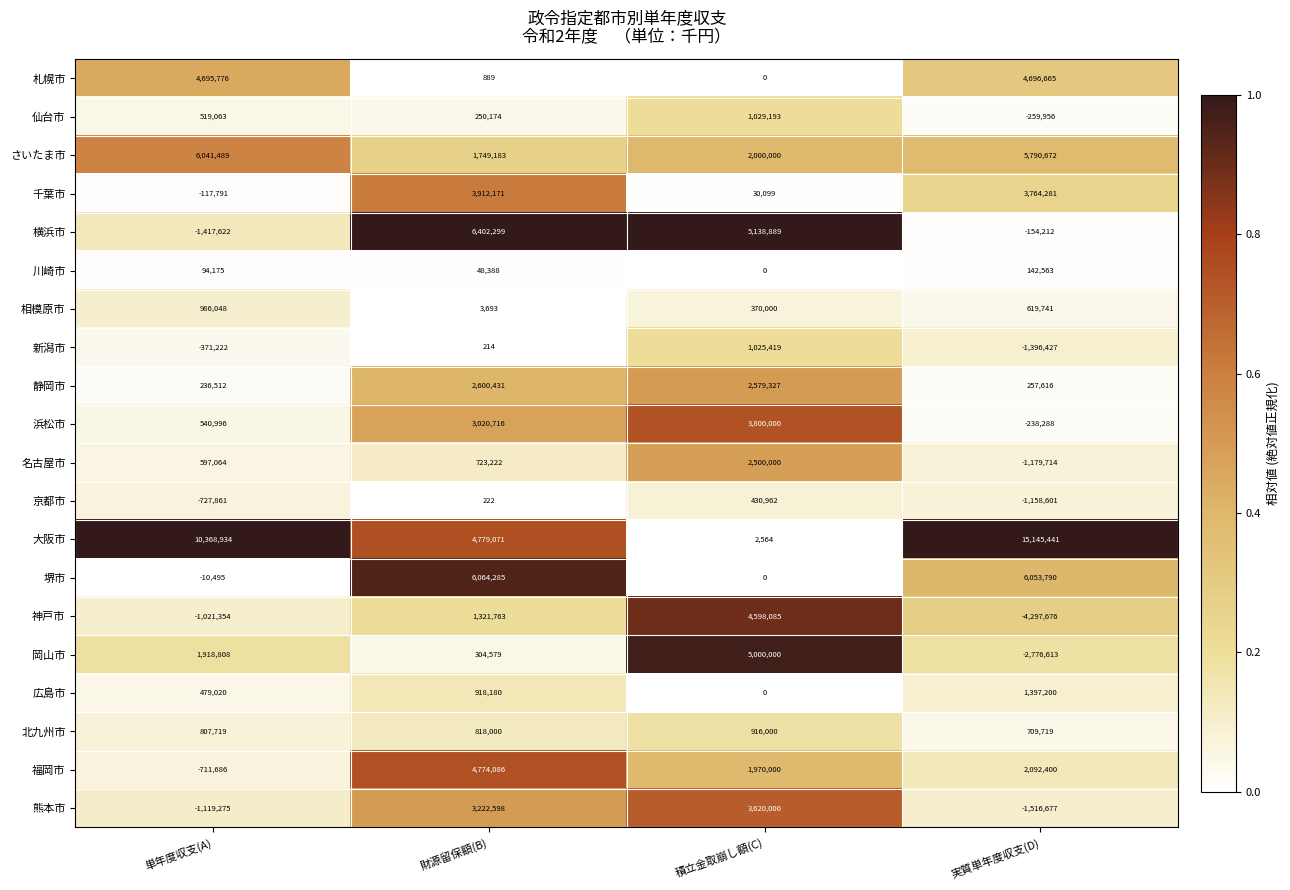

At which category is the sum across all series the highest?

財源留保額(B)